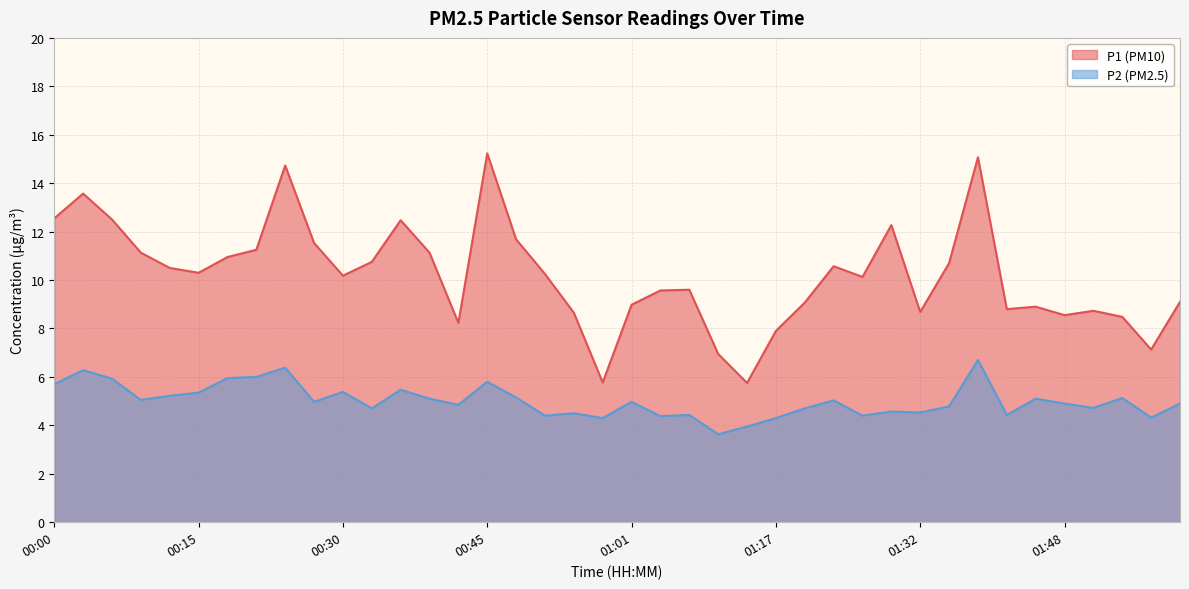

What is the sum of all P2 values?

200.3